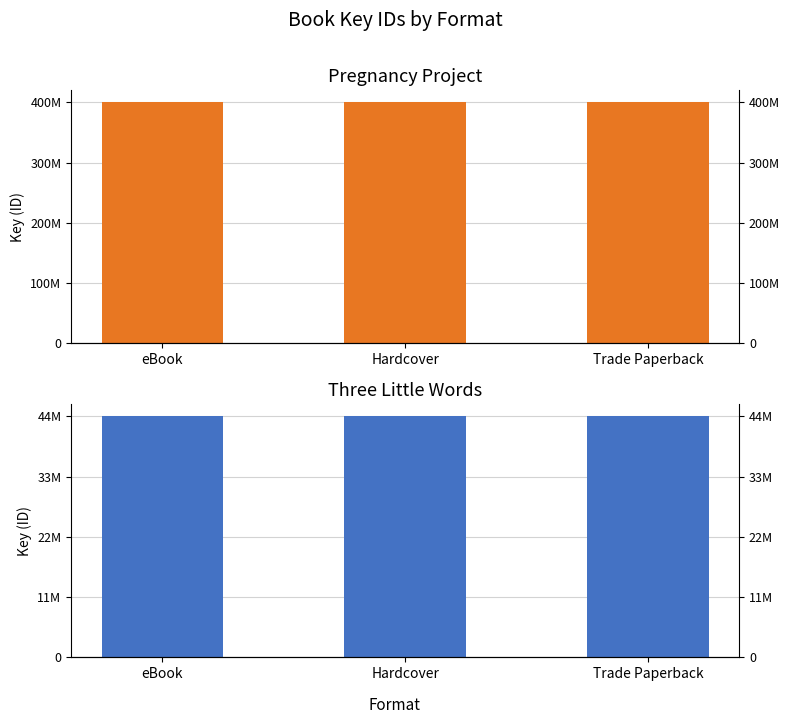

Which has a higher value, eBook or Trade Paperback?

eBook